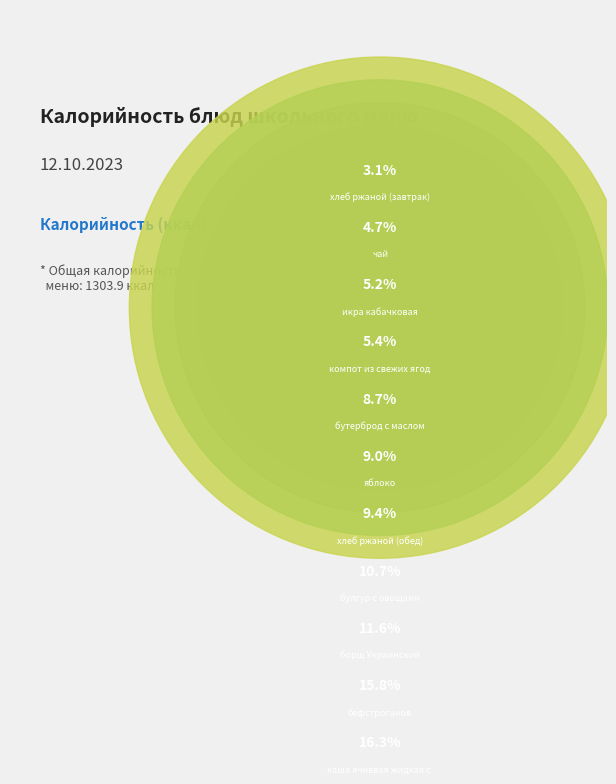

What portion of the pie excludes икра кабачковая?

94.8%